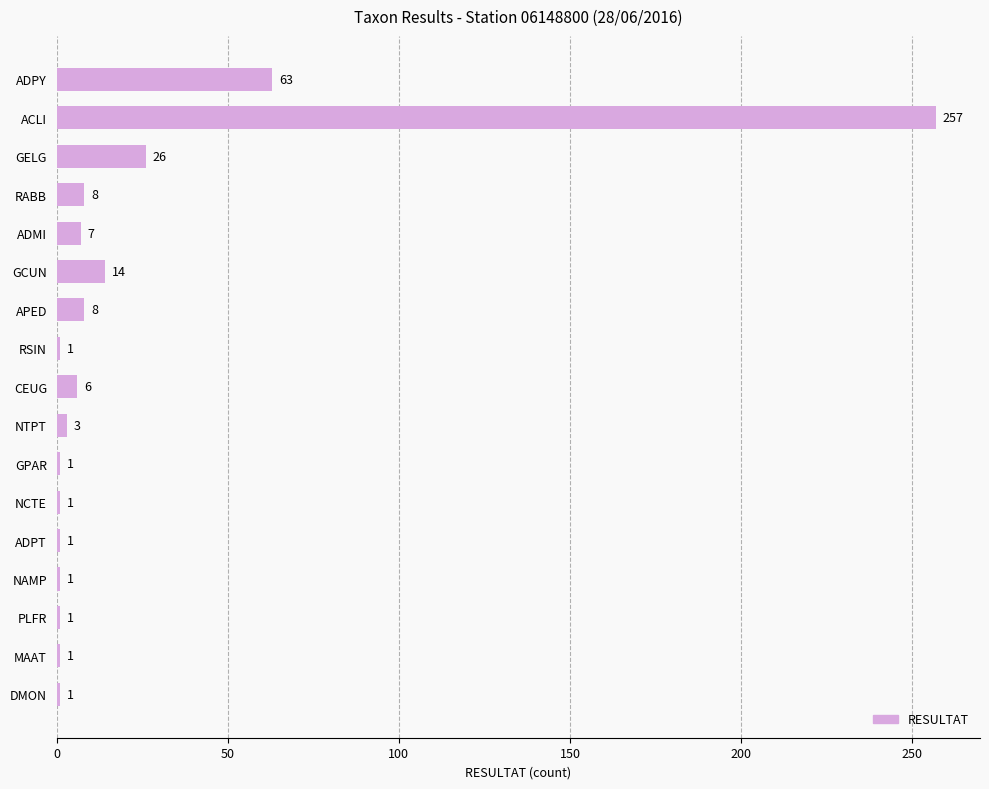

Reading bottom to top, what are all the values shown in this chart?

DMON=1	MAAT=1	PLFR=1	NAMP=1	ADPT=1	NCTE=1	GPAR=1	NTPT=3	CEUG=6	RSIN=1	APED=8	GCUN=14	ADMI=7	RABB=8	GELG=26	ACLI=257	ADPY=63